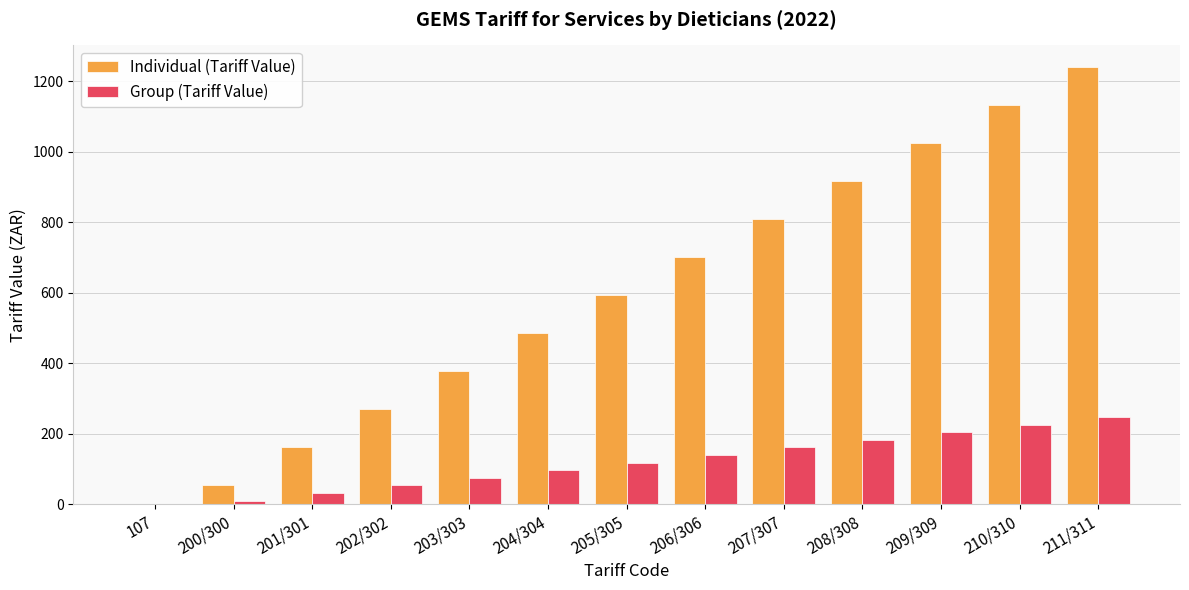

Which series has the largest total across all categories?

Individual (Tariff Value)